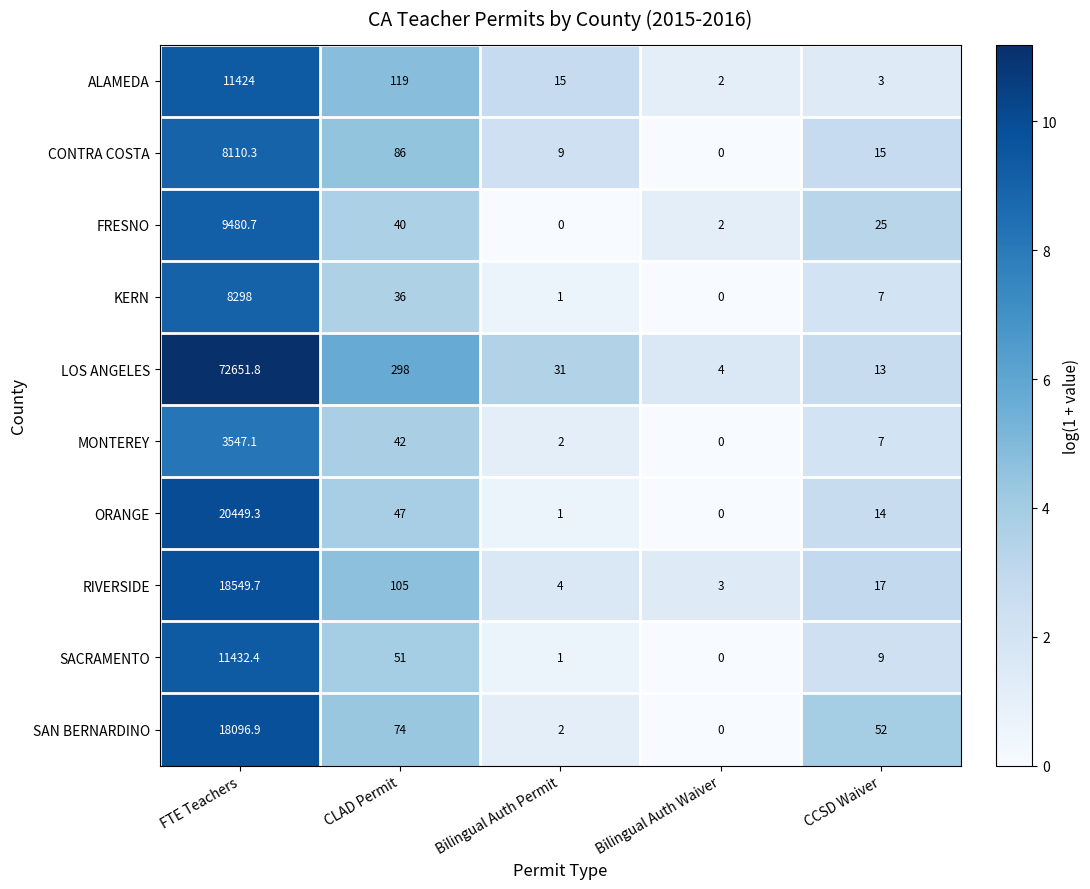

Which series has the largest range (max minus min)?

LOS ANGELES